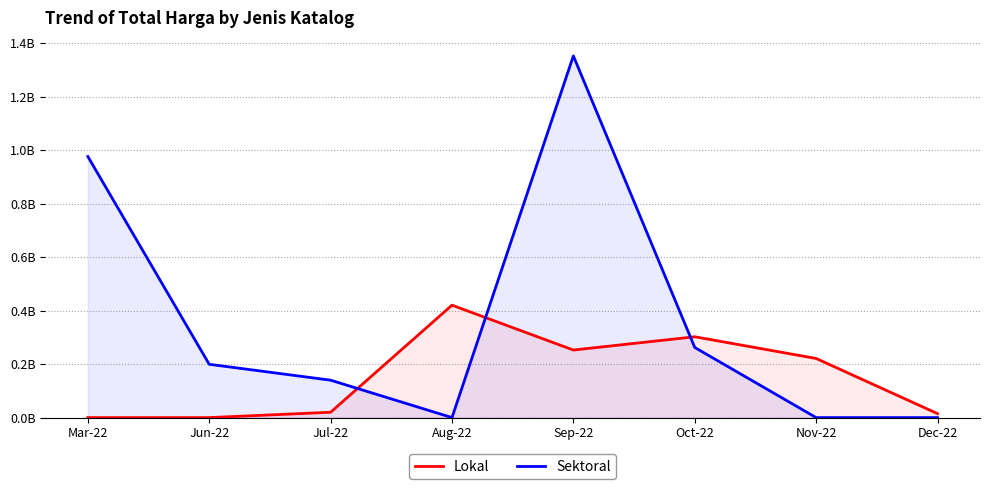

What is the greatest value displayed?

1.4